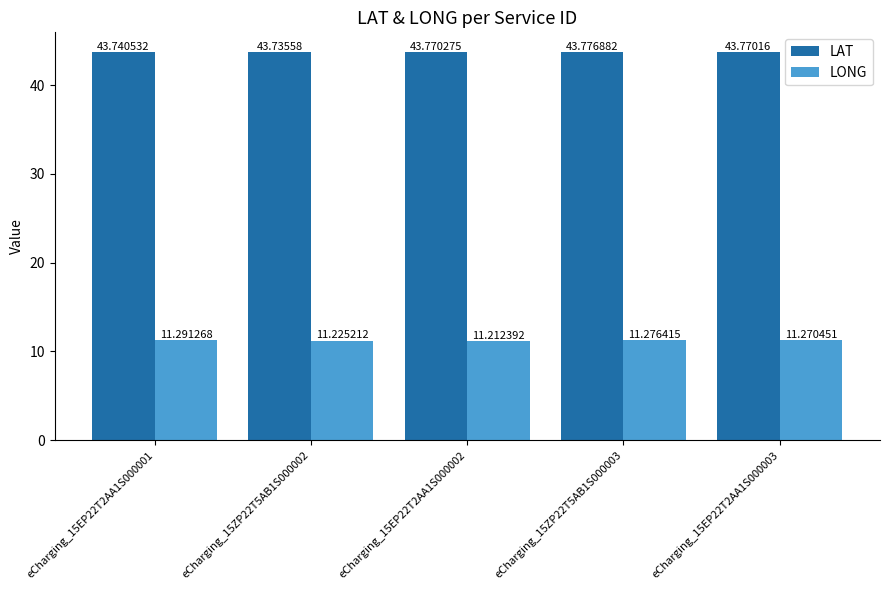

Rank the series at eCharging_15EP22T2AA1S000002 from highest to lowest value.

LAT, LONG